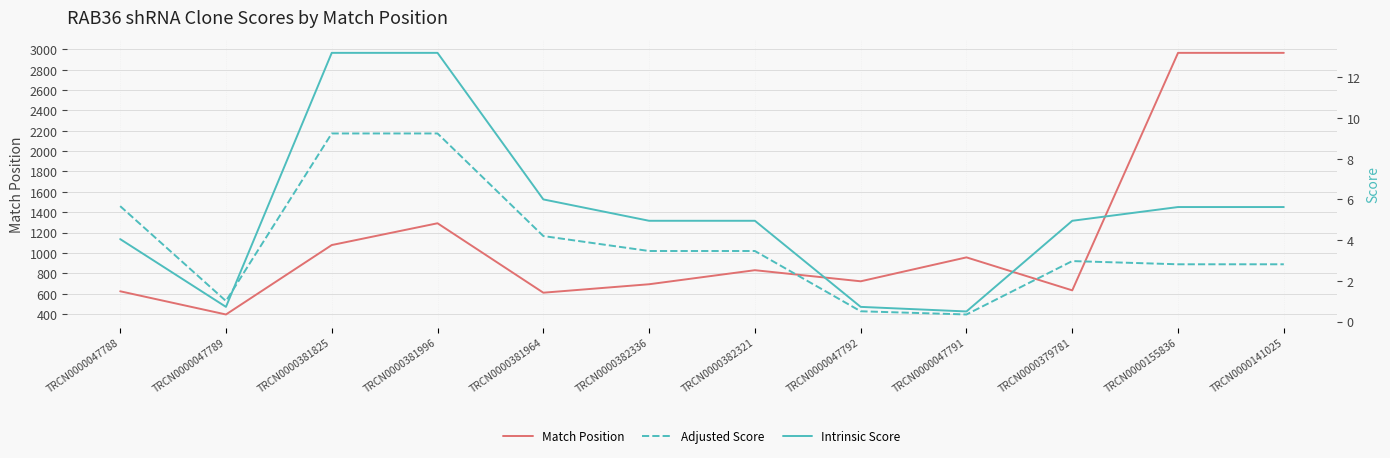

What is the value of the Intrinsic Score point at the 1st from the left?

4.0